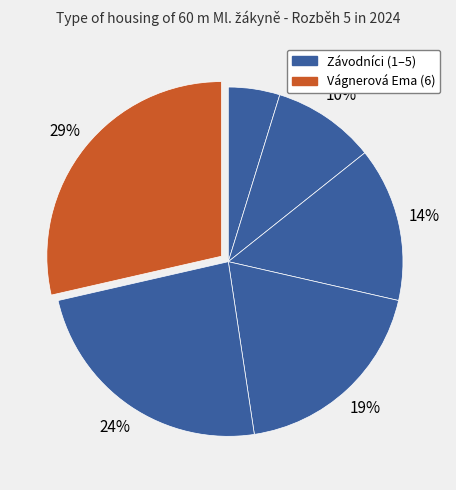

How many slices are in this pie chart?

6